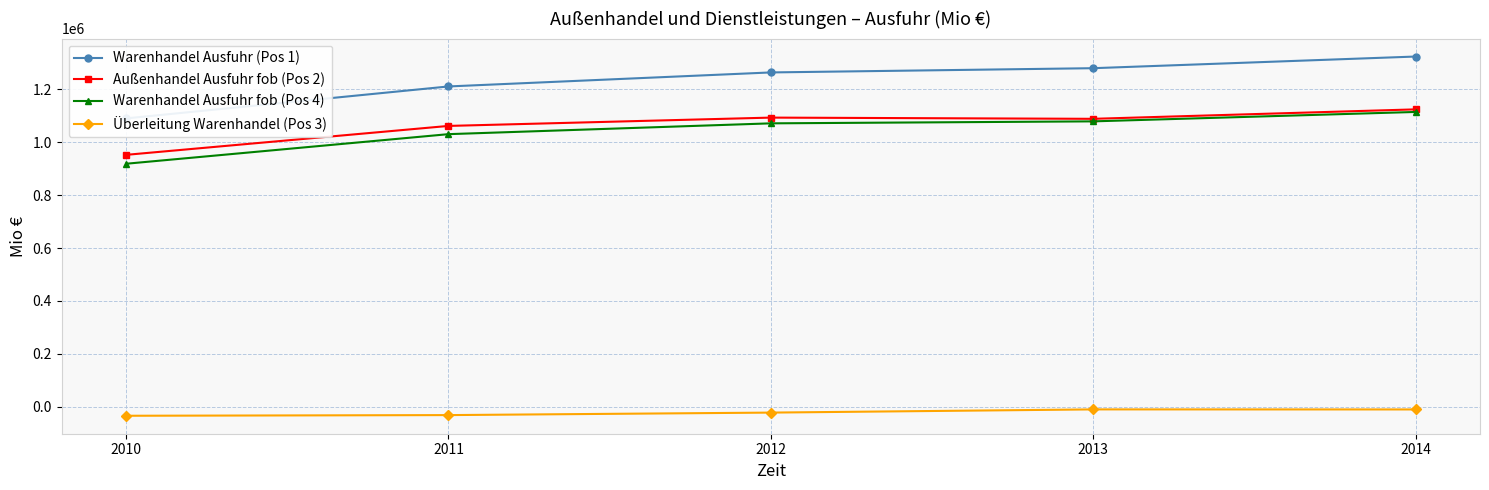

What is the sum of all Warenhandel Ausfuhr (Pos 1) values?

6165803